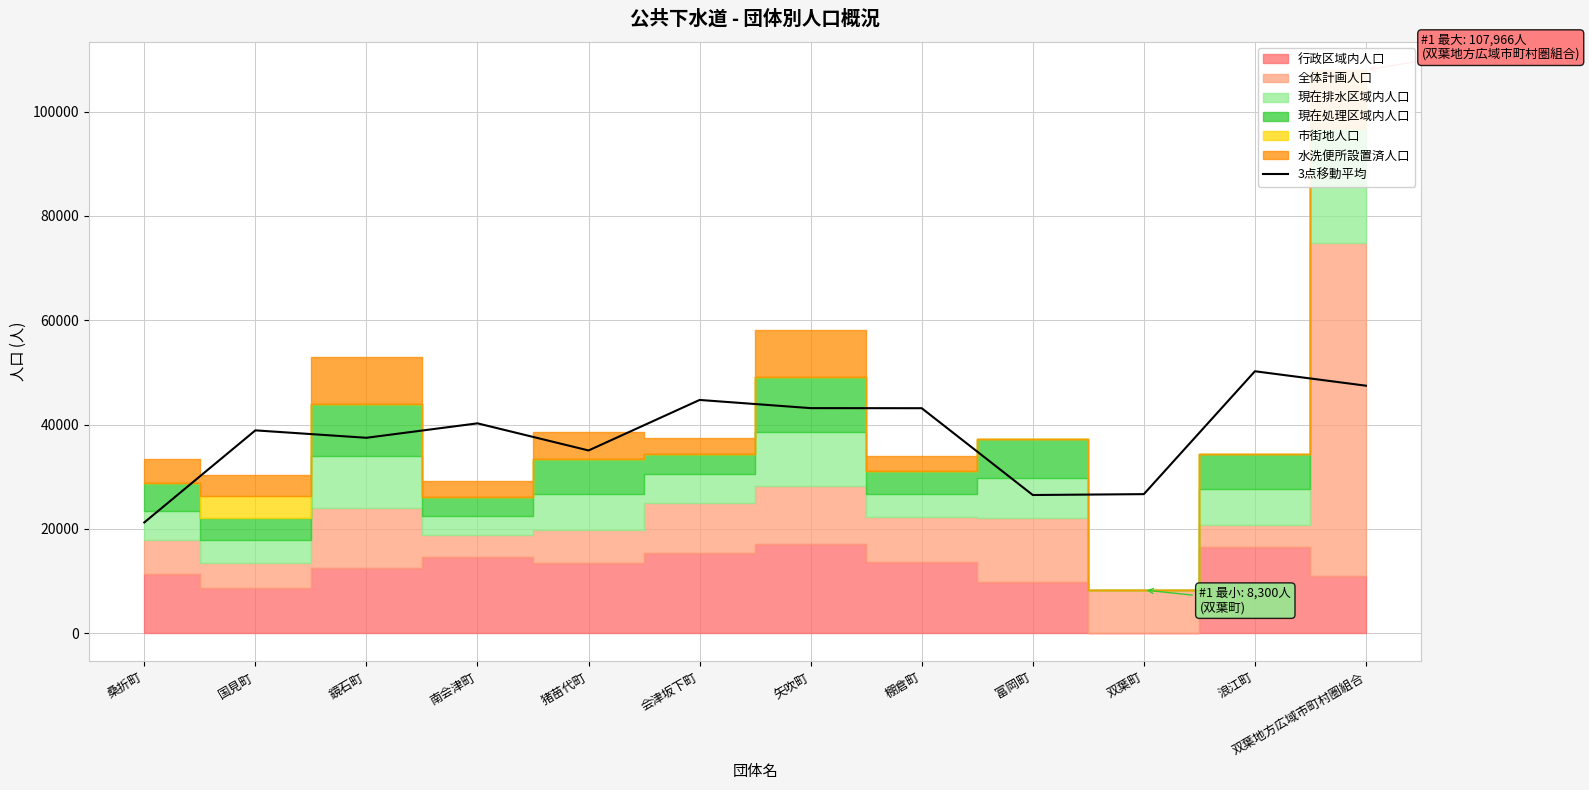

Is it true that the value at 双葉地方広域市町村圏組合 is 19511.4?

False